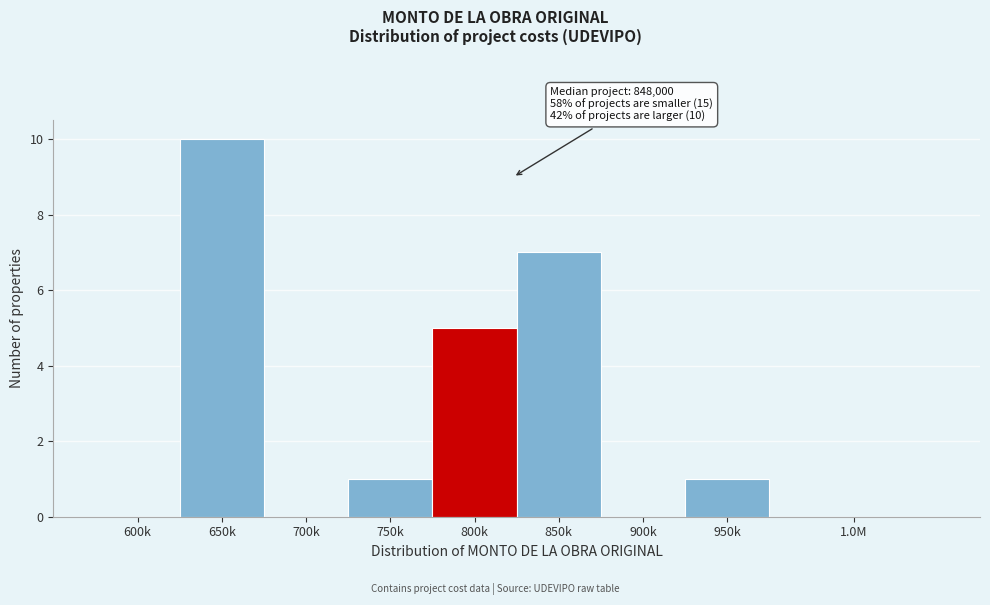

Reading left to right, extract all data points from this chart.

600k=0	650k=10	700k=0	750k=1	800k=5	850k=7	900k=0	950k=1	1.0M=0